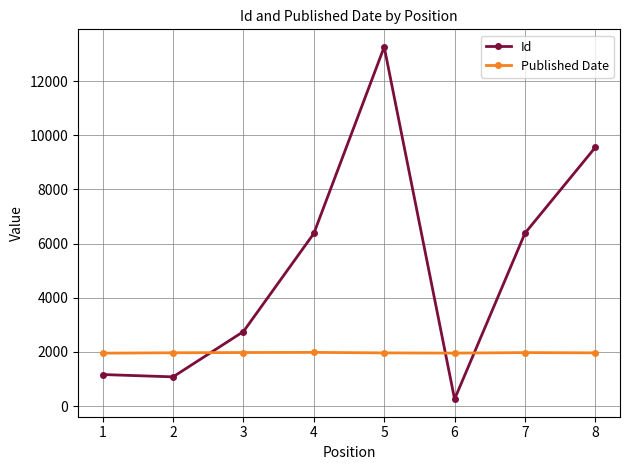

Which series has the largest total across all categories?

Id